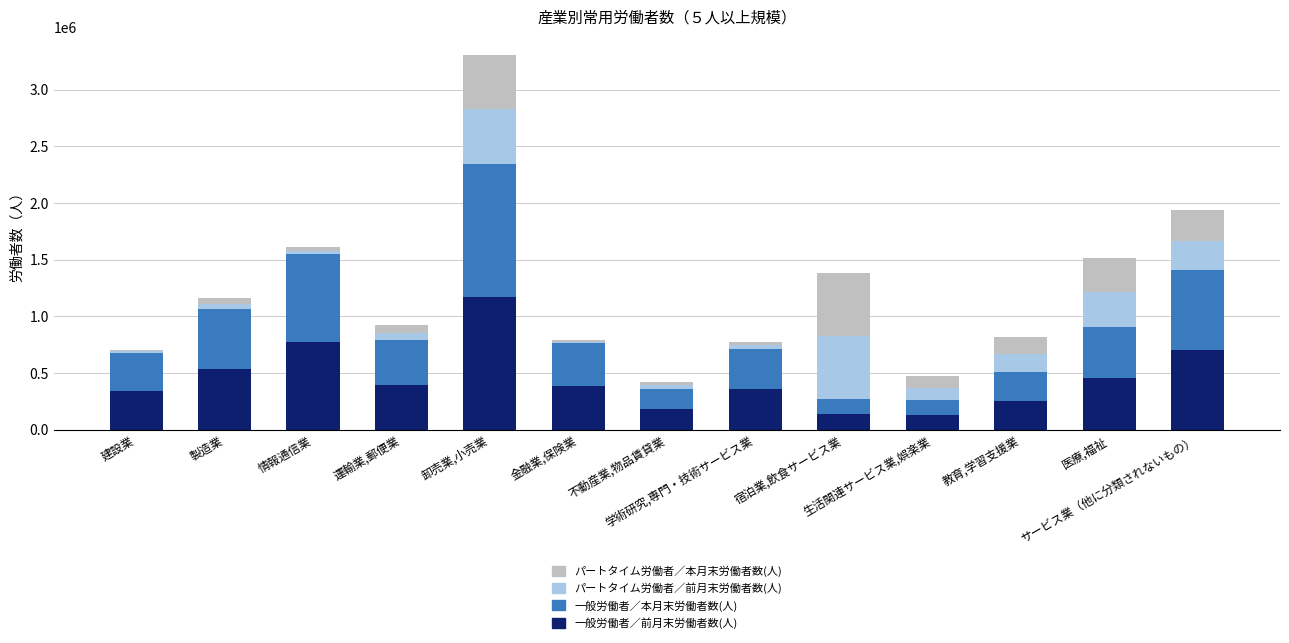

What is the sum of all 一般労働者／前月末労働者数(人) values?

5805809